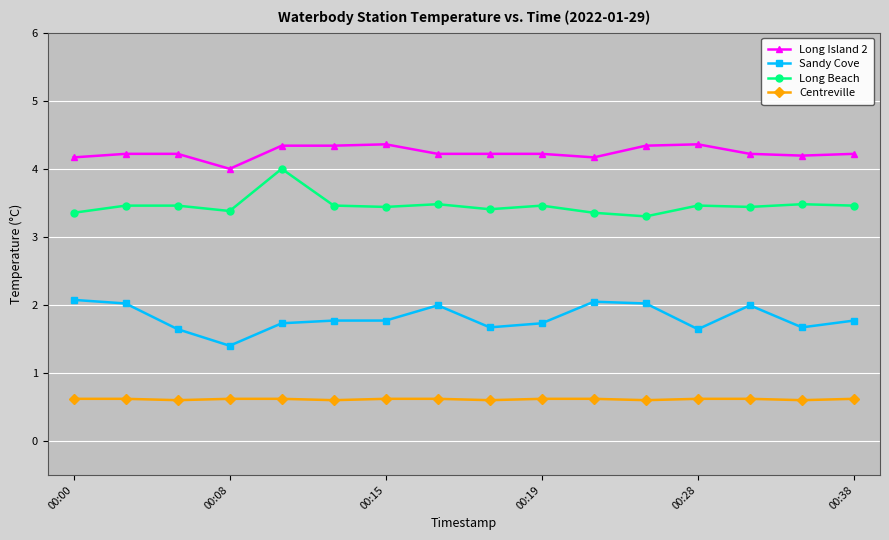

List the series in order of their peak value, lowest first.

Centreville, Sandy Cove, Long Beach, Long Island 2